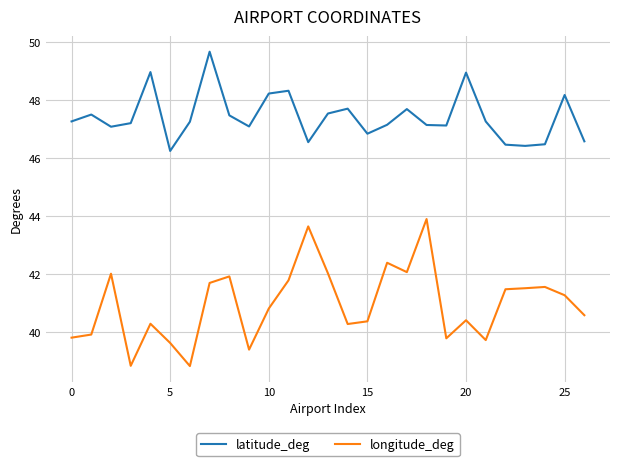

What is the maximum value shown in the chart?

49.7